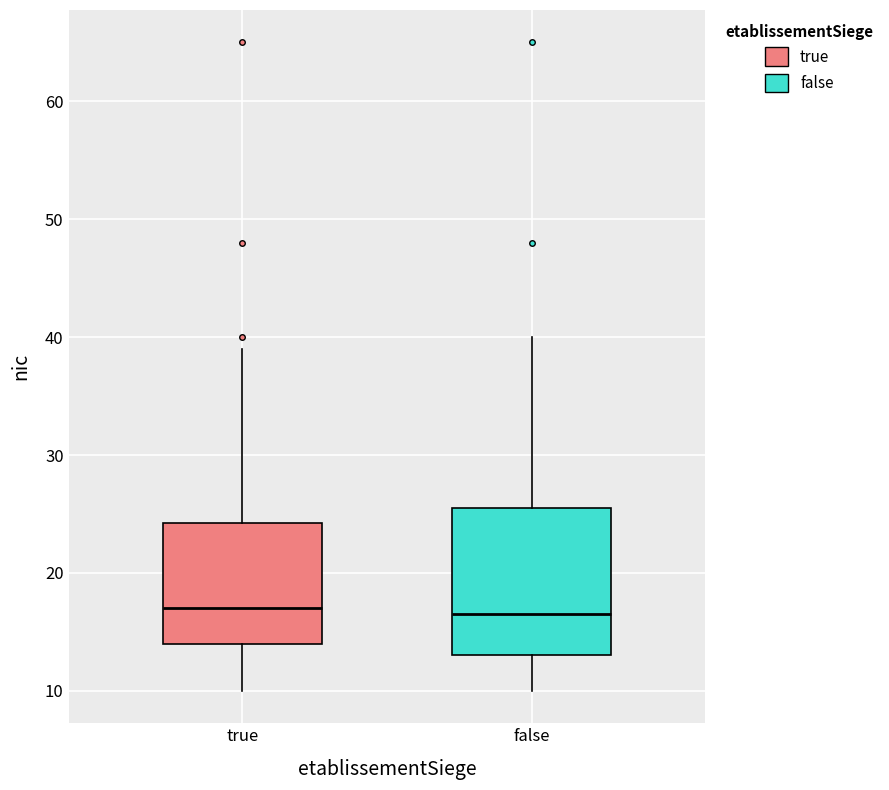

Comparing the boxes themselves (not the whiskers), which one is the tallest?

false